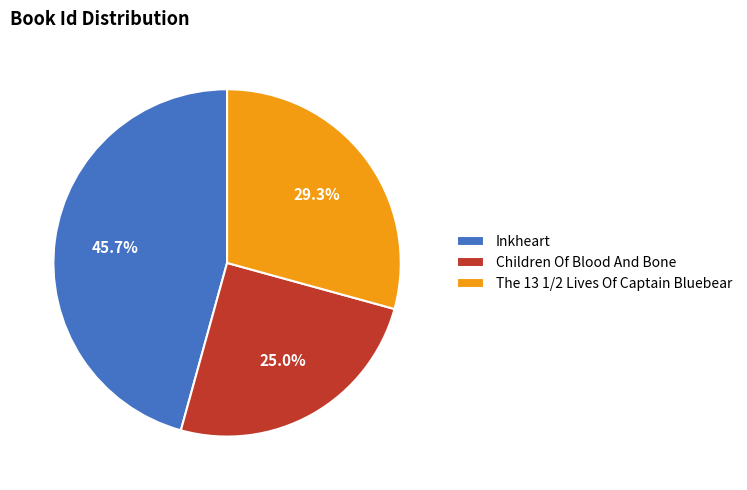

What percentage is the Inkheart slice, to the nearest percent?

46%